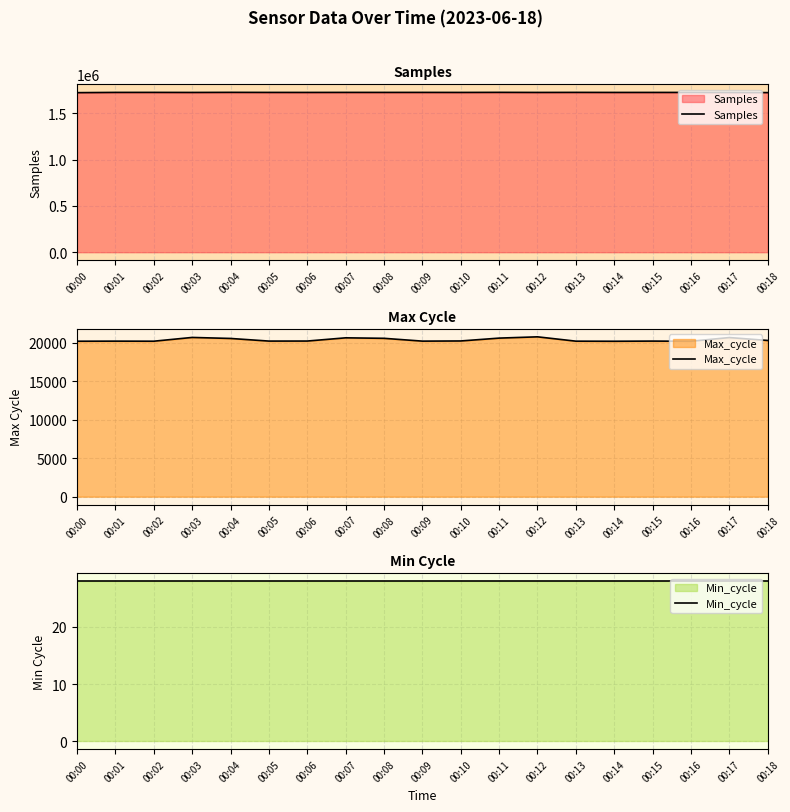

Is it true that Max_cycle equals 10278 at 00:10?

False